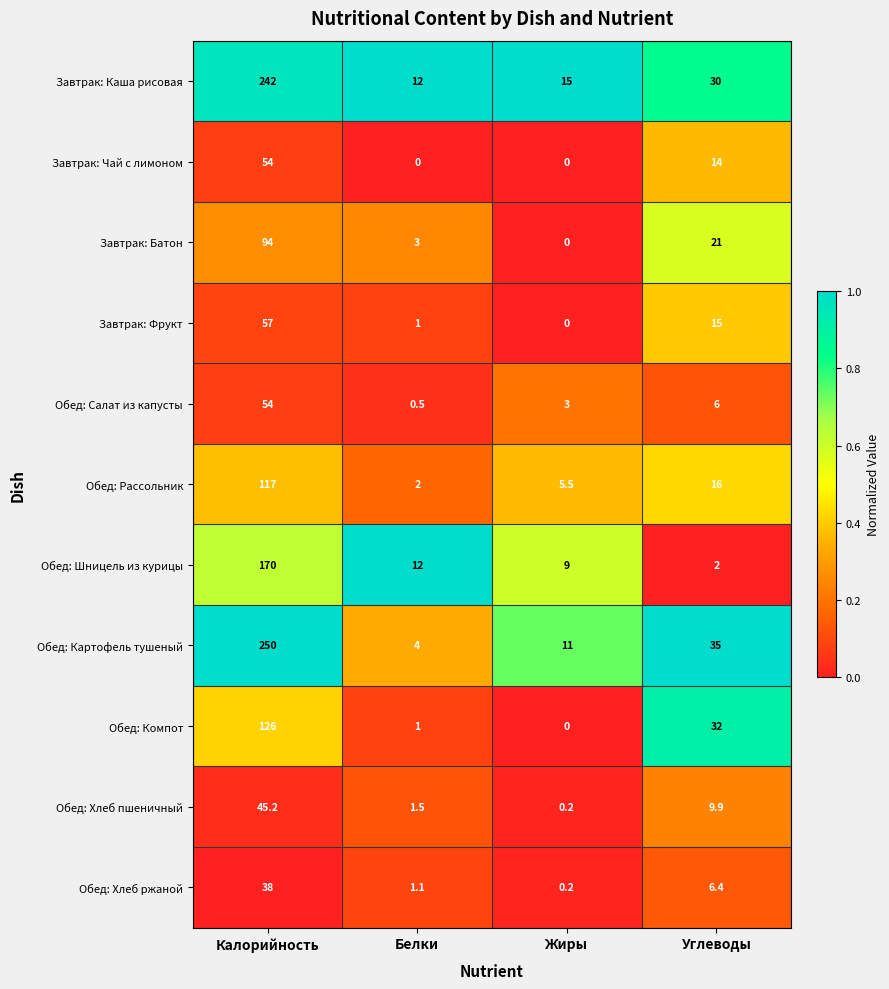

What is the sum of all Завтрак: Чай с лимоном values?

68.0